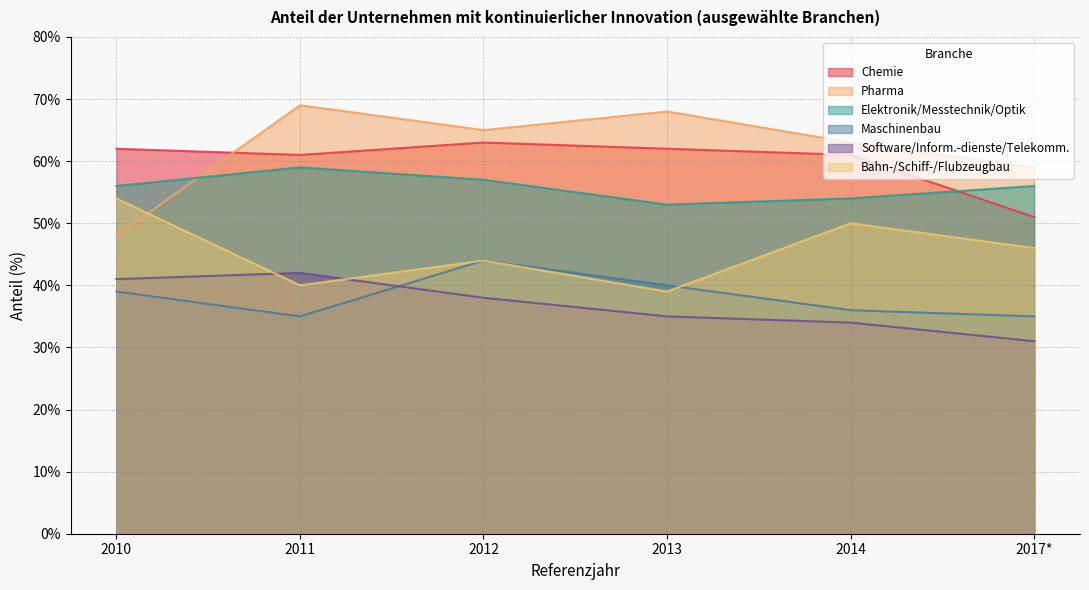

How many interior local valleys does the Pharma series have?

1